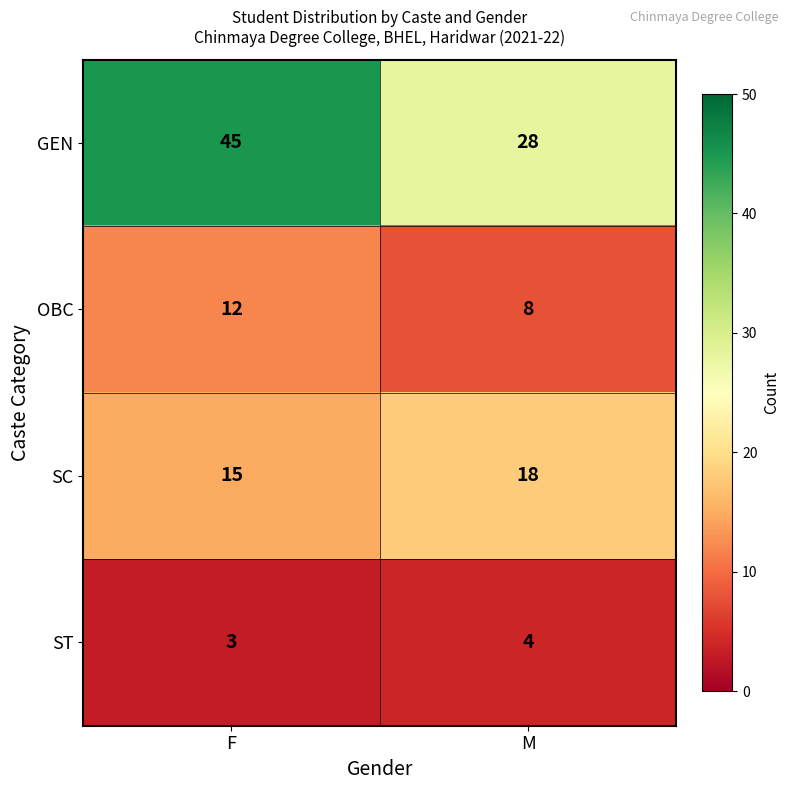

Count the number of categories in the chart.

2